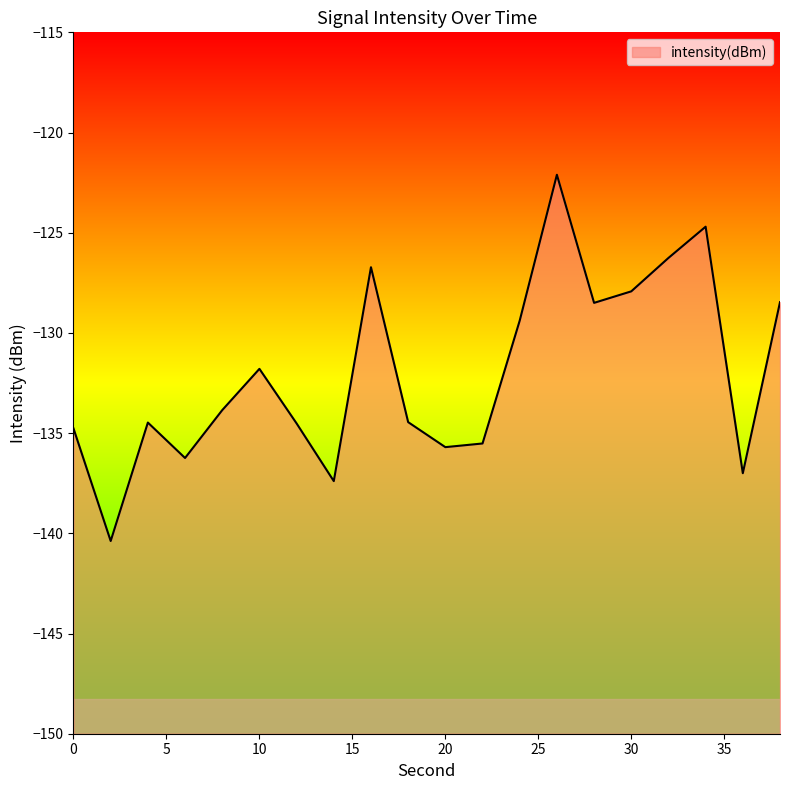

List the labels in order of value, largest first.

26, 34, 32, 16, 30, 38, 28, 24, 10, 8, 18, 4, 12, 0, 22, 20, 6, 36, 14, 2